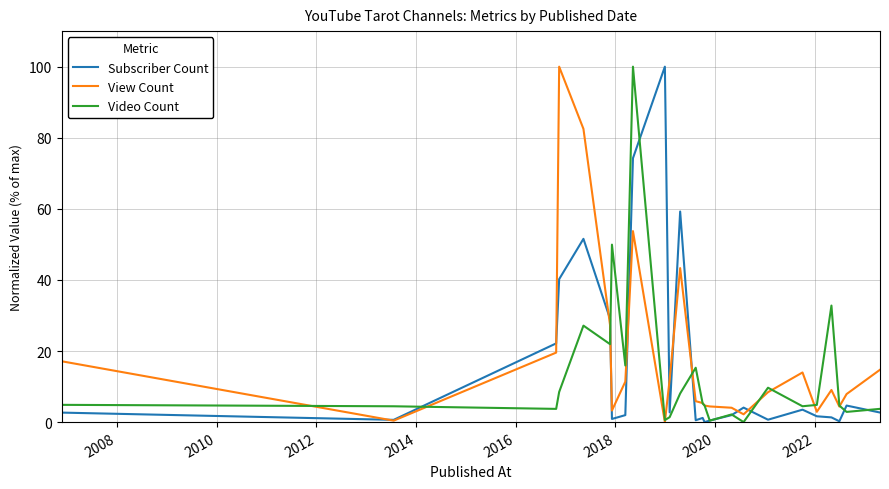

What is the highest value of the Subscriber Count series?

100.0